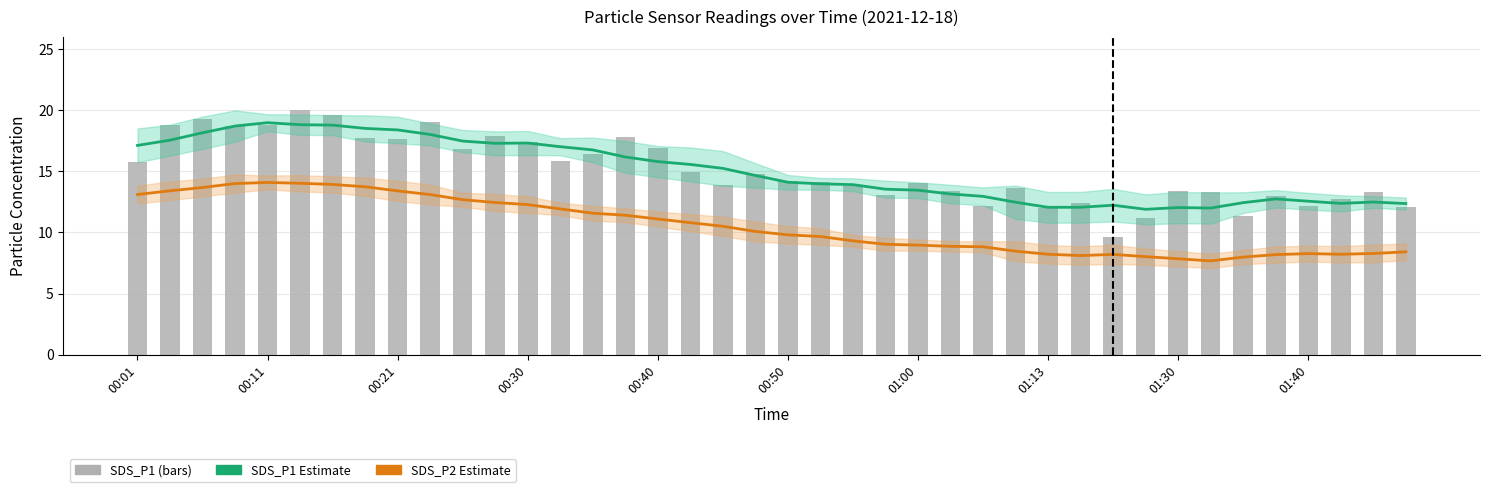

How many groups of bars are there?

40